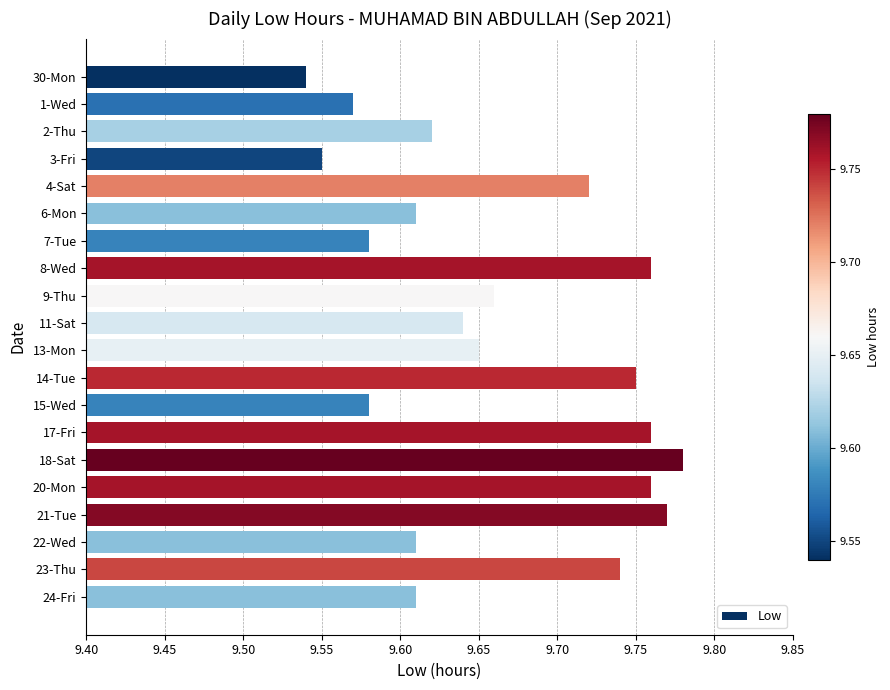

Count the values in the range 9 to 10.

20